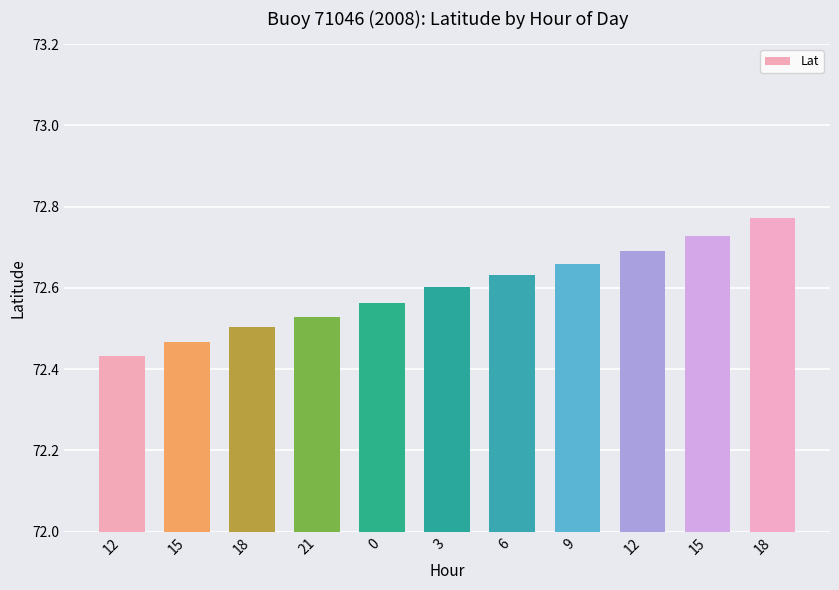

What is the change in value from 0 to 12?

+0.1